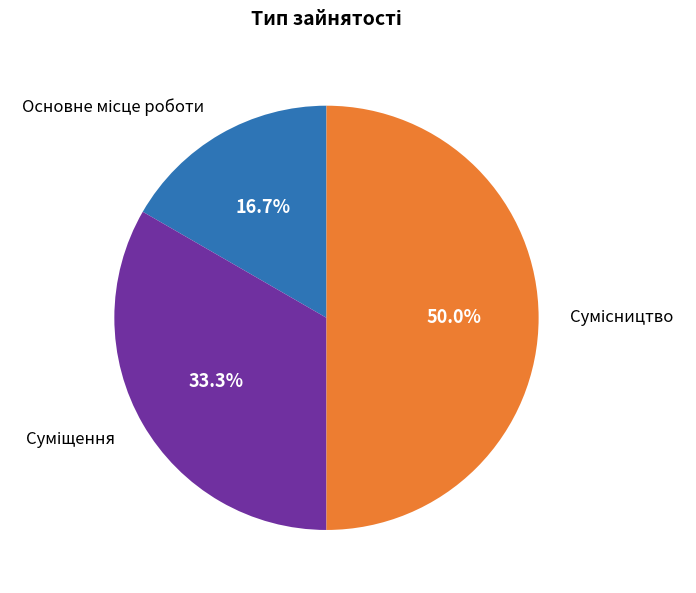

To the nearest percent, what is the combined percentage of Суміщення and Сумісництво?

83%